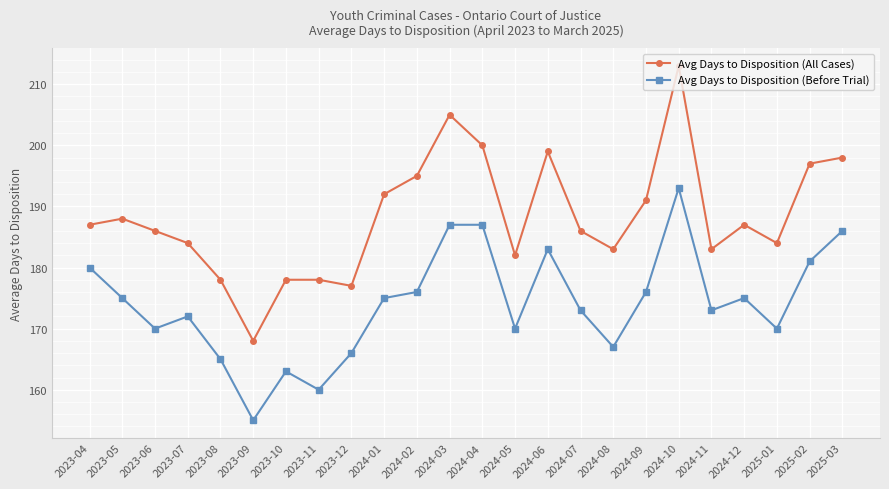

Is the value of Avg Days to Disposition (Before Trial) at 2024-07 greater than the value of Avg Days to Disposition (All Cases) at 2023-12?

No